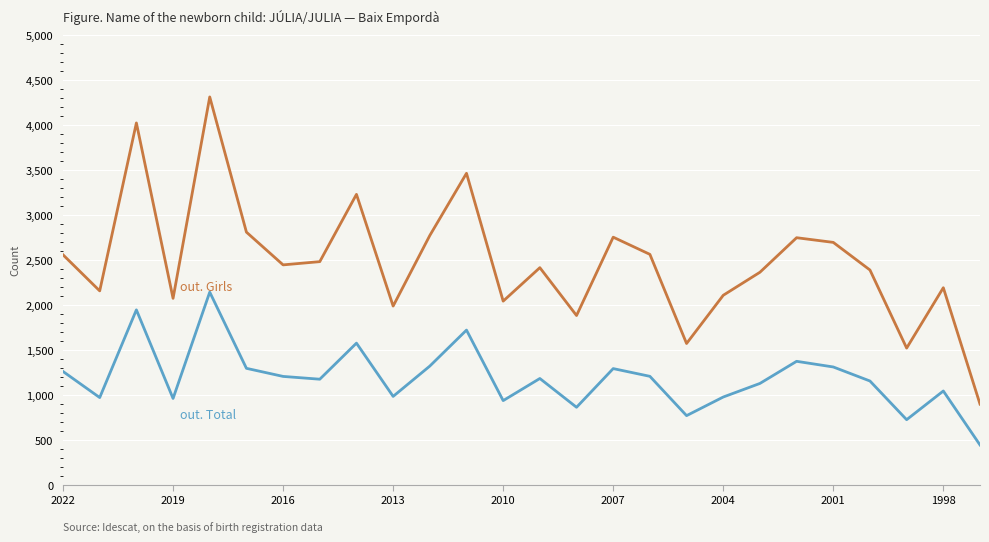

What is the greatest value displayed?

4314